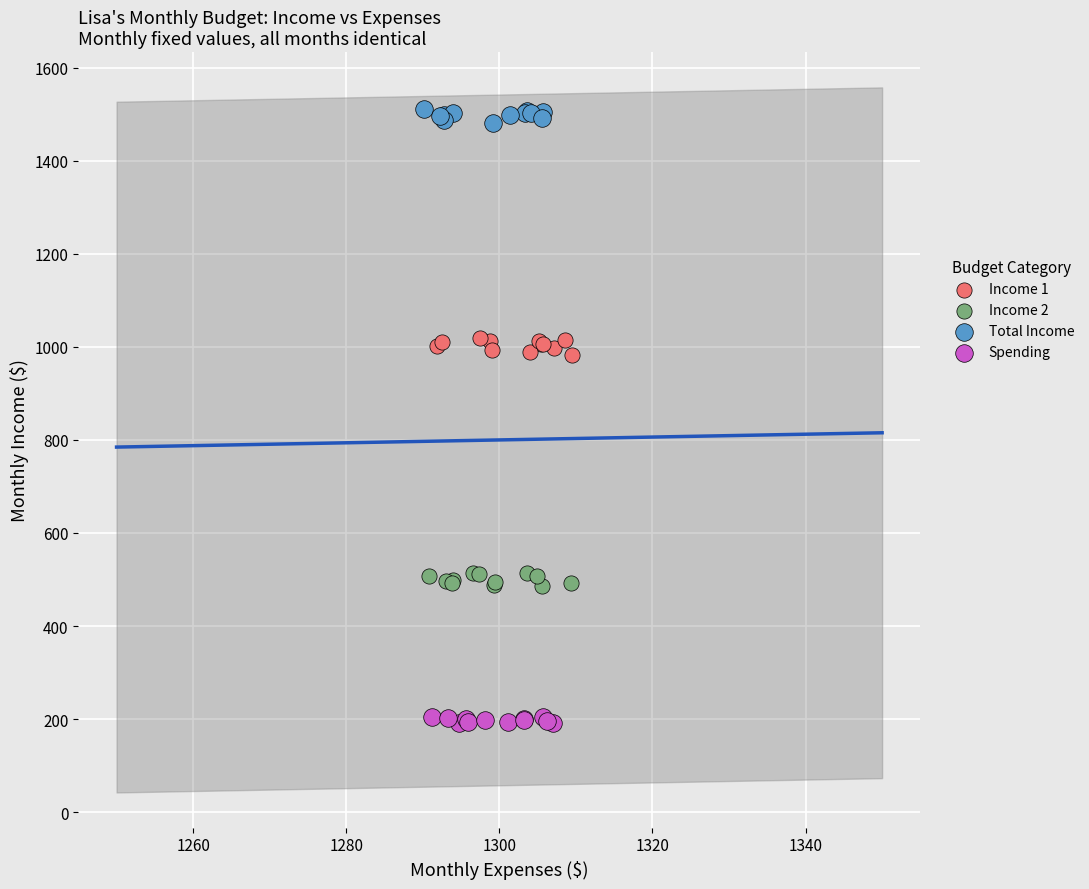

Which series reaches the maximum Y coordinate?

Total Income